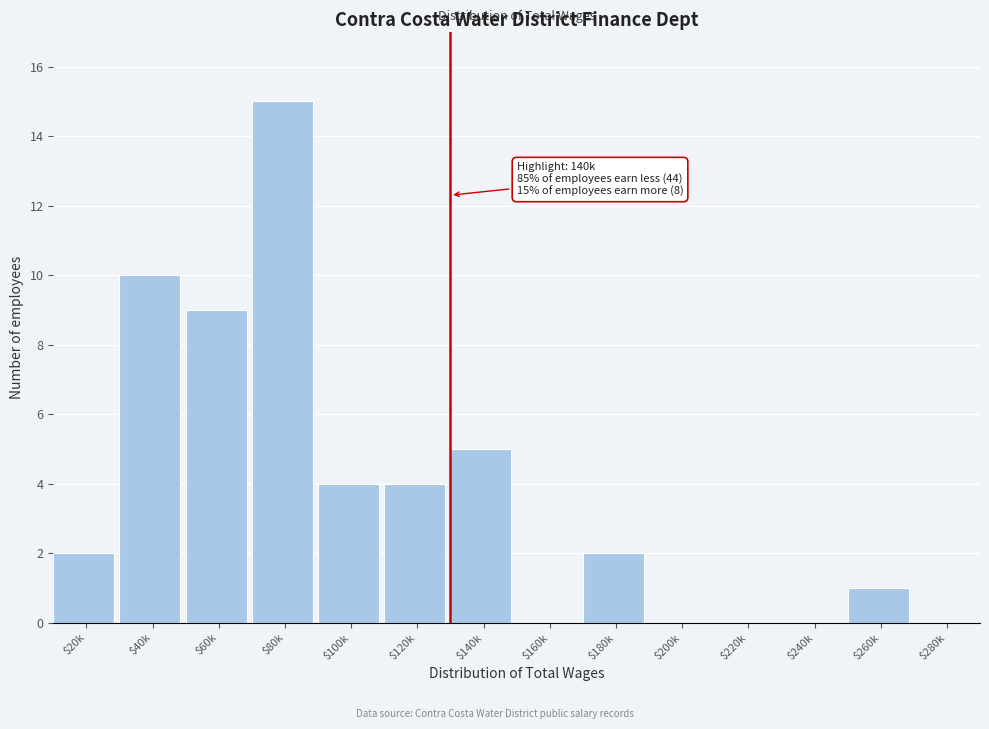

What is the greatest value displayed?

15